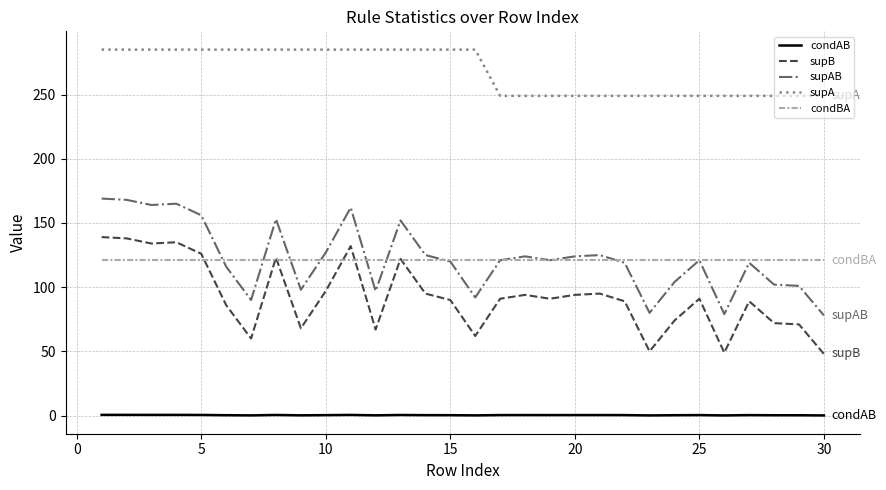

True or false: supB and supAB intersect in this chart.

False